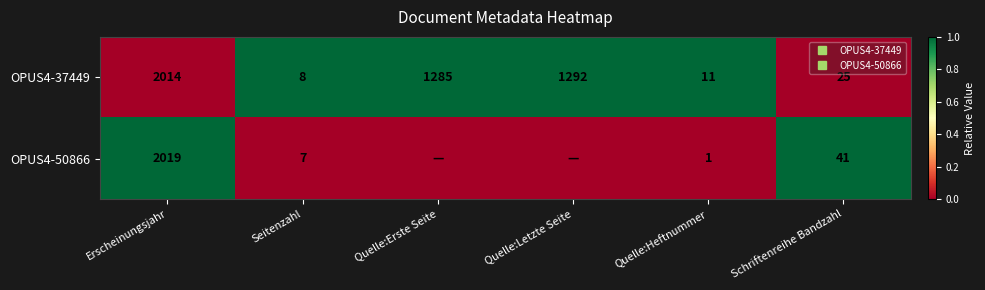

Count the OPUS4-50866 values in the range 0 to 1.

6